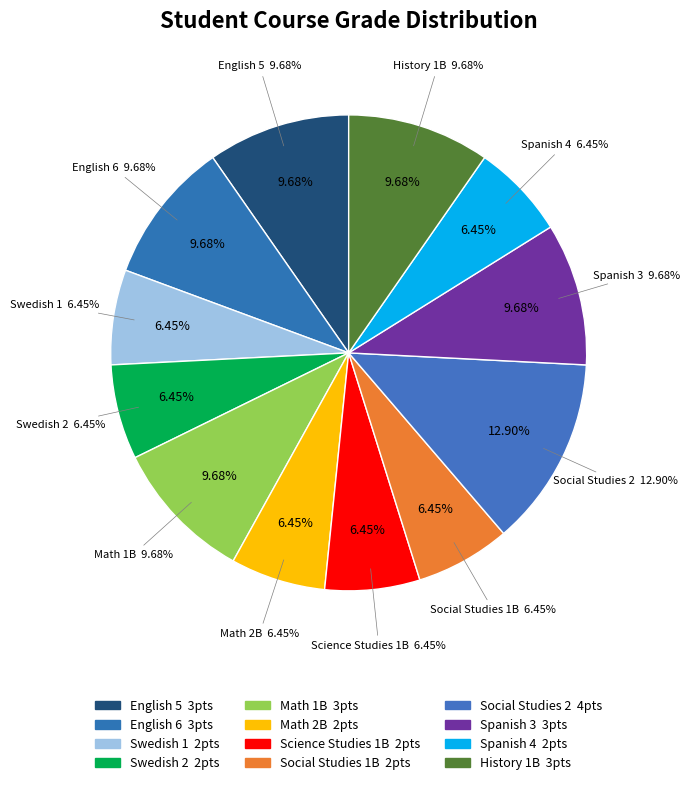

What is the smallest slice in the pie chart?

Swedish 1